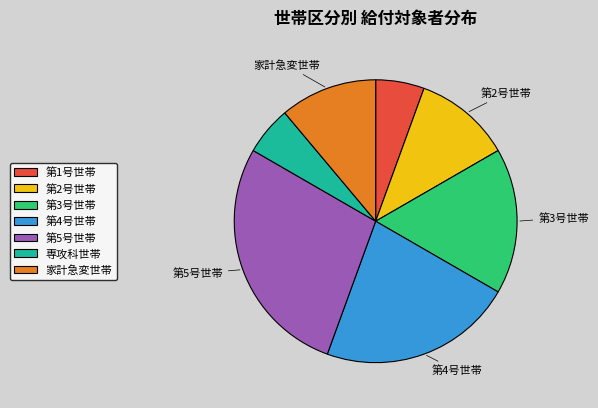

Do 第4号世帯 and 家計急変世帯 together represent more than half of the pie?

No